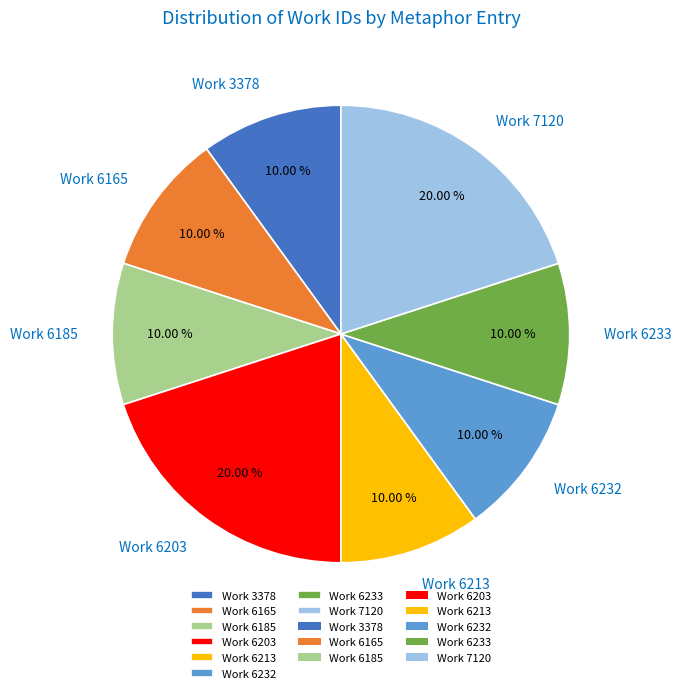

Count the number of slices in the pie.

8